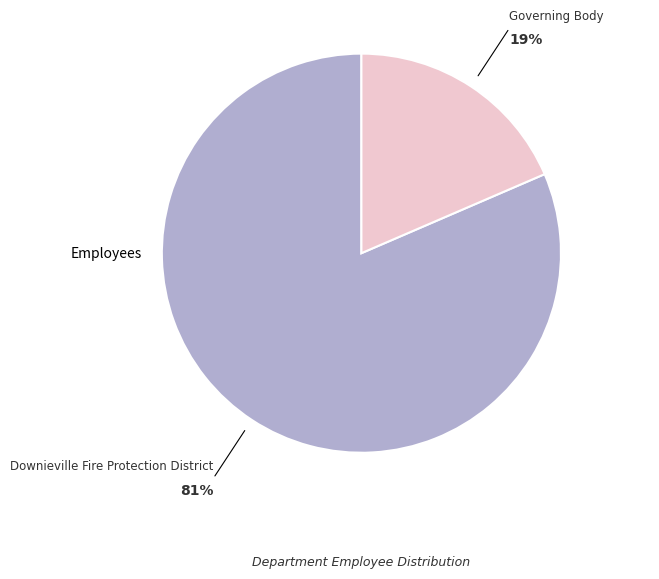

To the nearest percent, what is the difference between the largest and smallest slice percentages?

81%